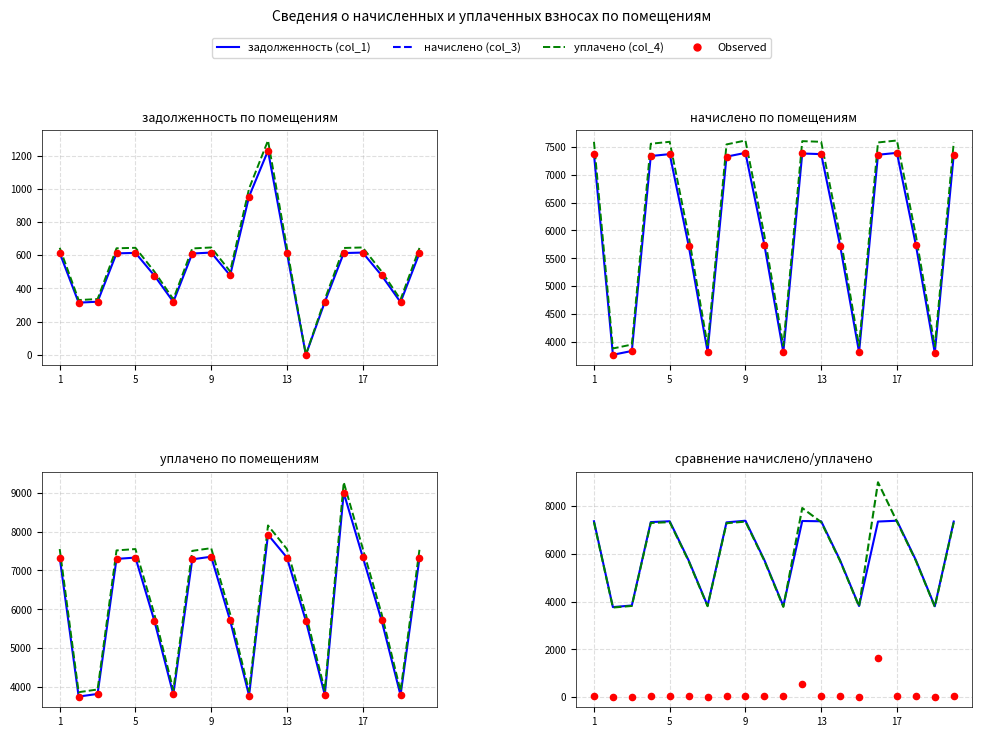

At how many categories does at least one series exceed 3317?

20